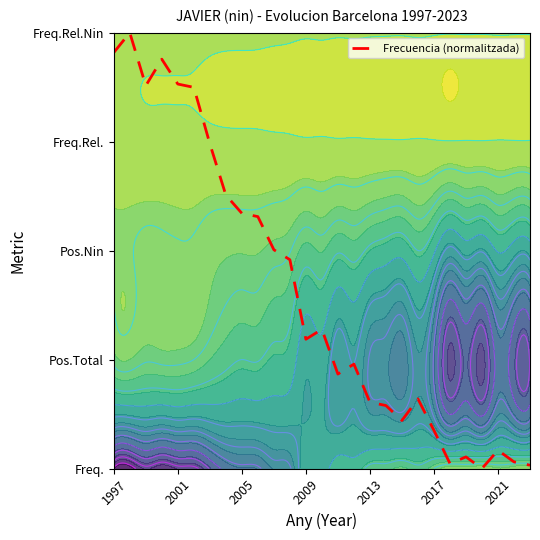

Where is the data nearest to the value 2?

10